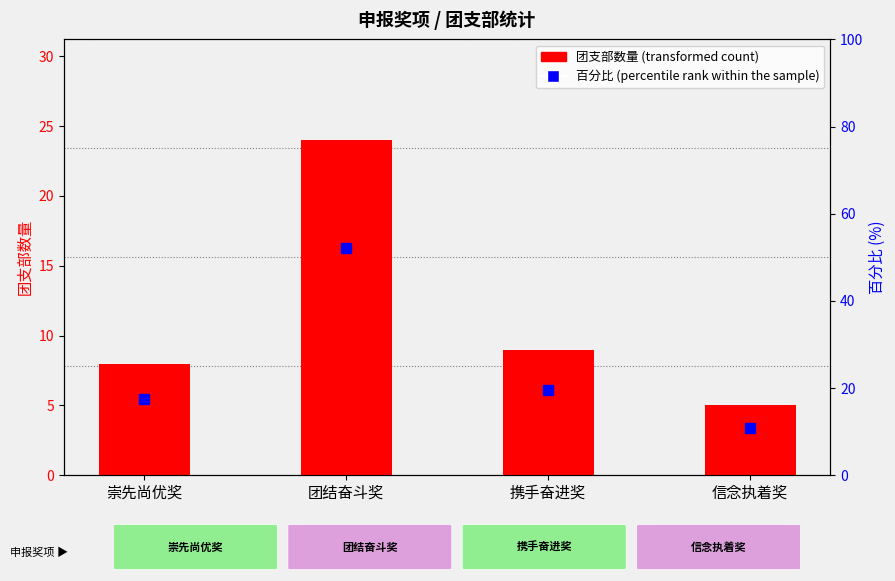

At how many categories does at least one series exceed 15?

3